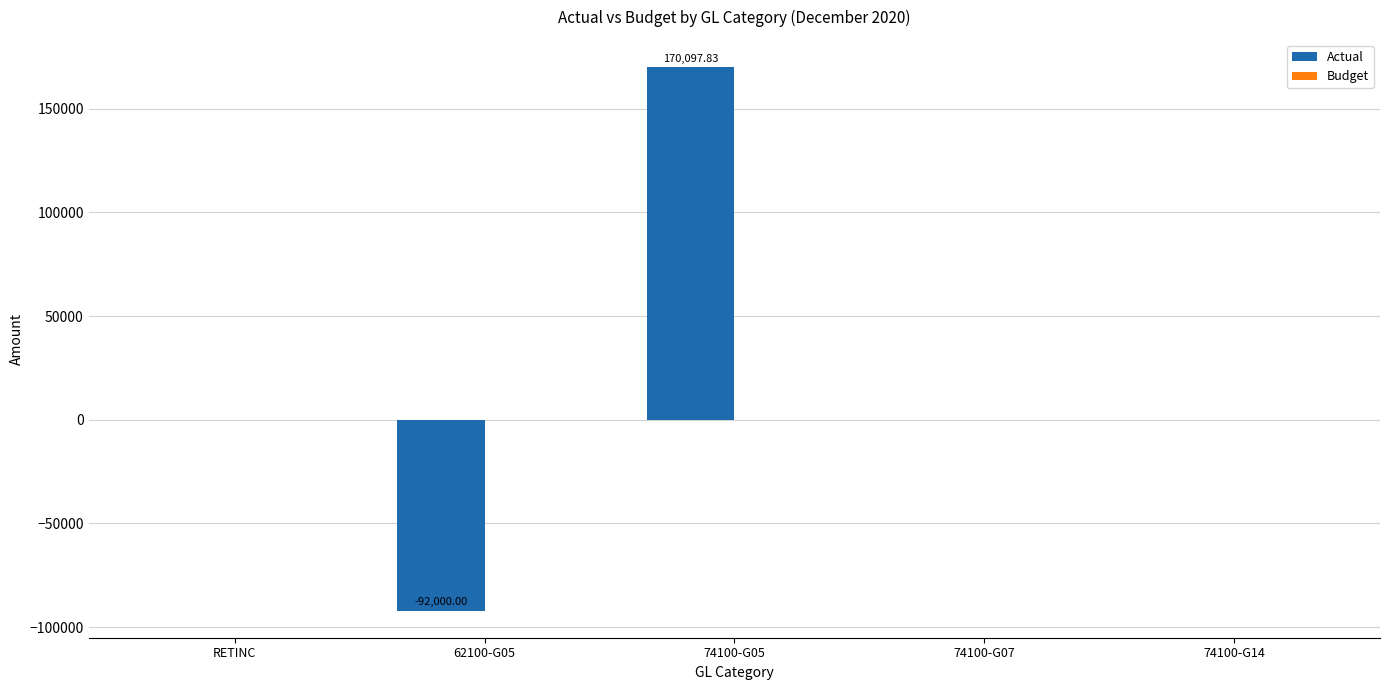

Which has a higher value, 74100-G05 or 74100-G07?

74100-G05